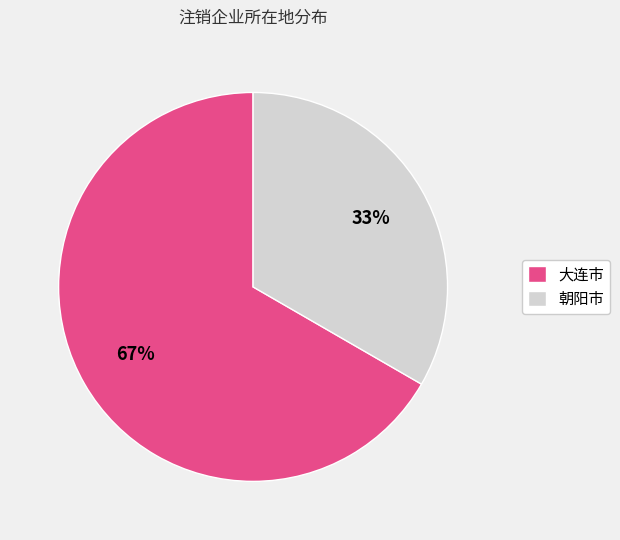

Which category has the smallest portion of the pie?

朝阳市